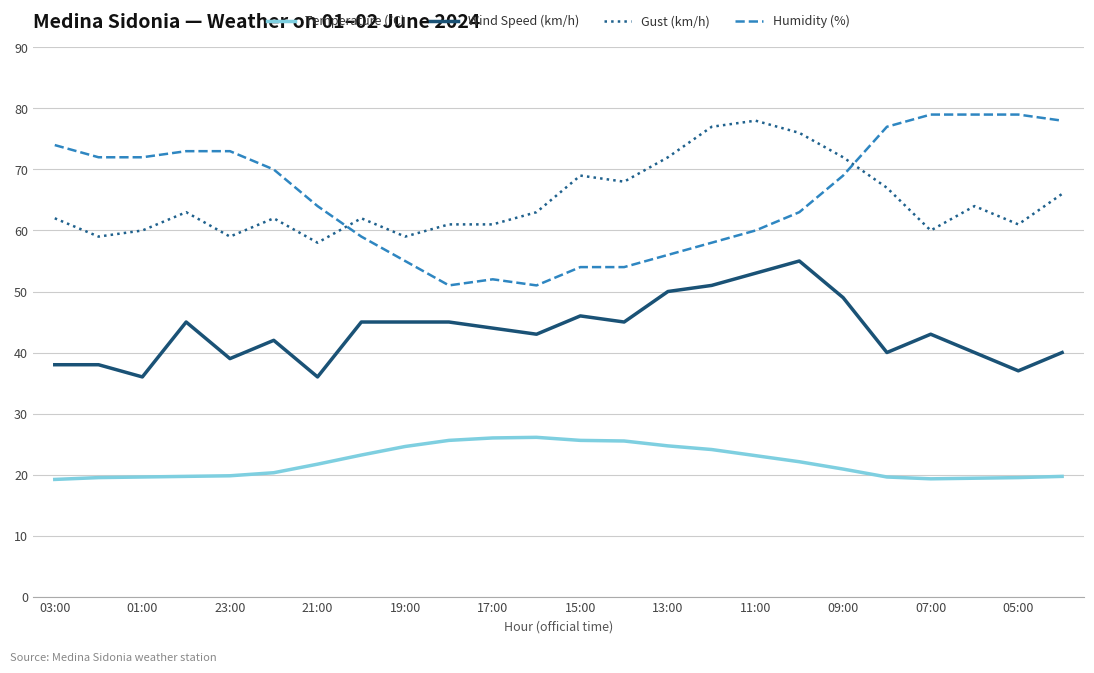

Which series has the widest spread of values?

Humidity (%)